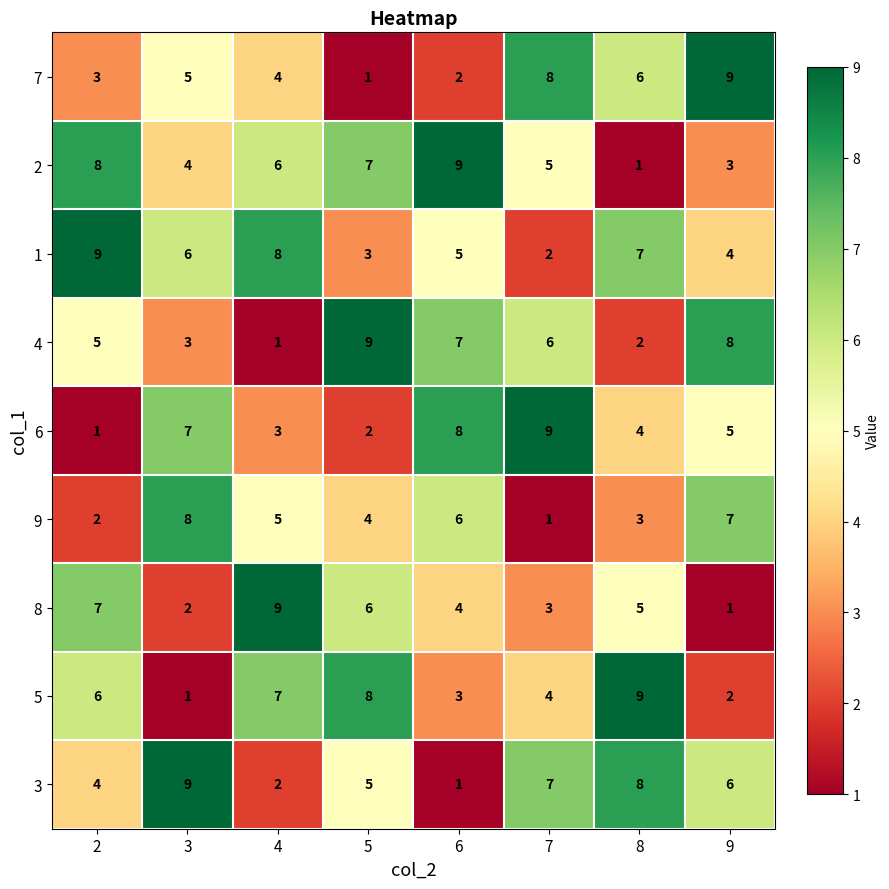

What is the total value across all series at 4?

45